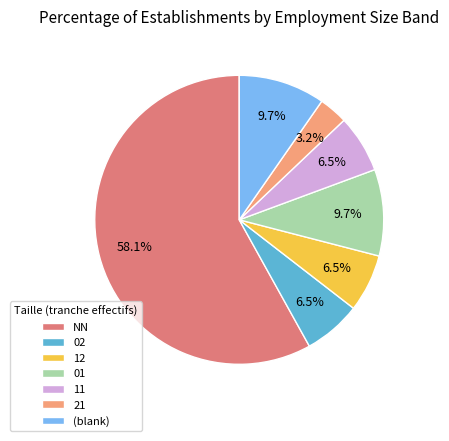

To the nearest percent, what percentage of the pie is NN?

58%